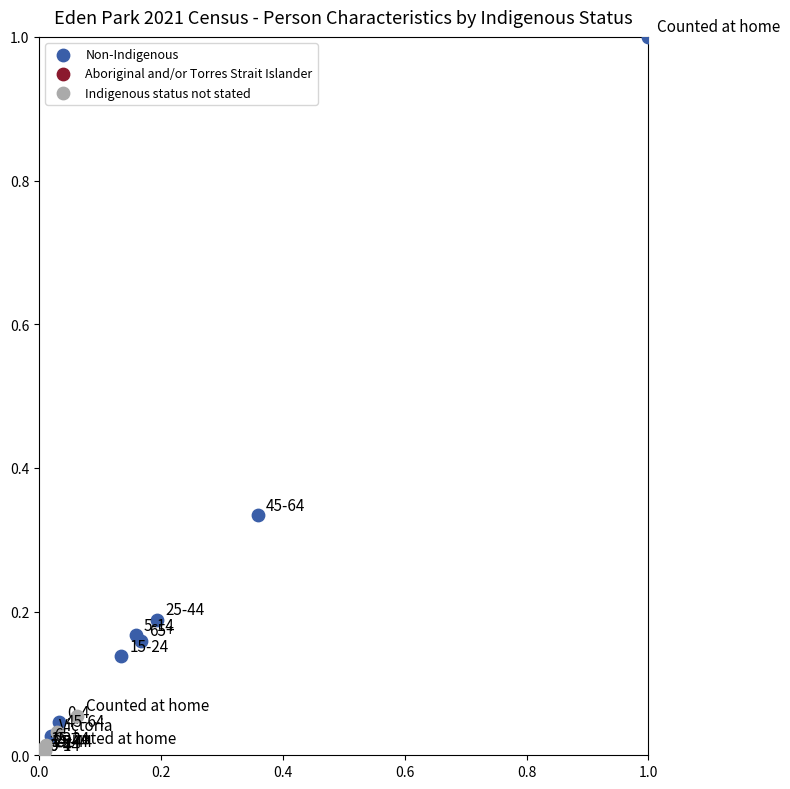

Which series contains the highest Y value?

Non-Indigenous